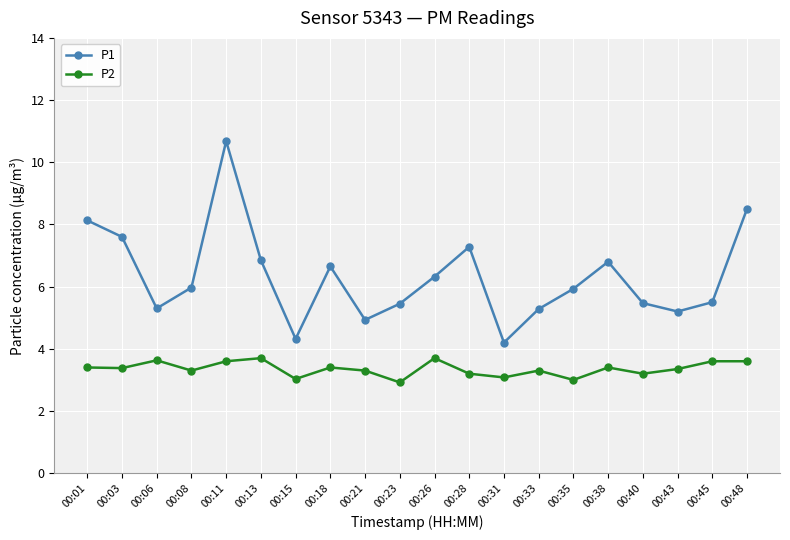

What is the sum of the P1 values at 00:01 and 00:15?

12.5